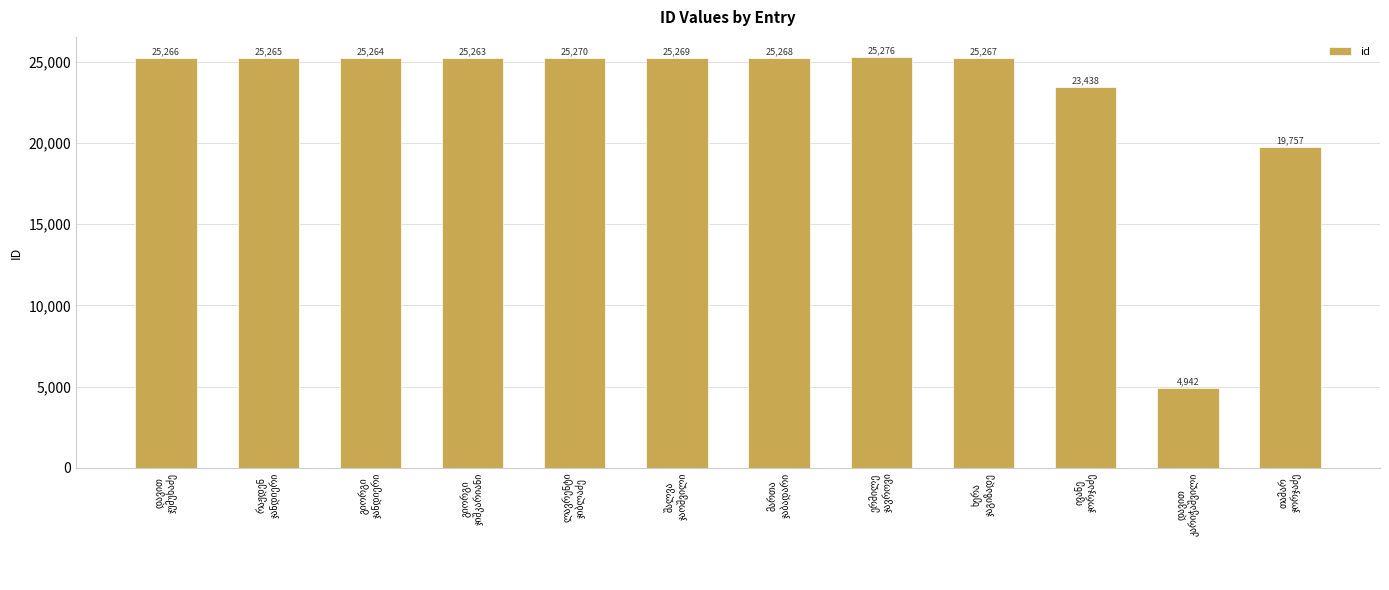

What is the value of the 10th bar from the left?

23438